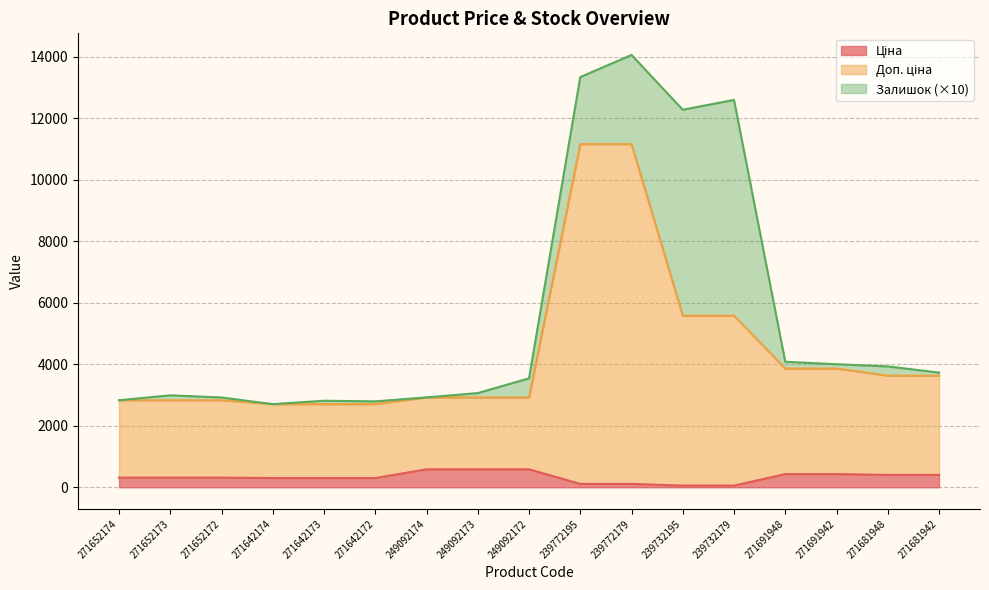

True or false: Ціна and Доп. ціна cross at least once.

False